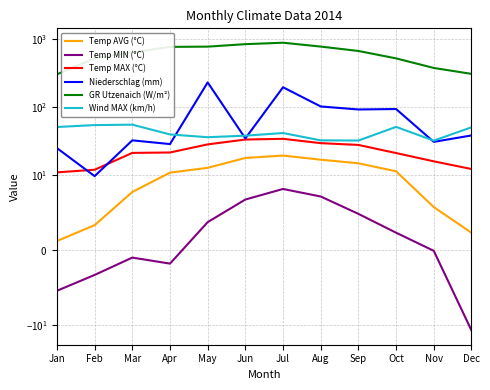

True or false: GR Utzenaich (W/m²) has more than 1 interior local peaks.

False